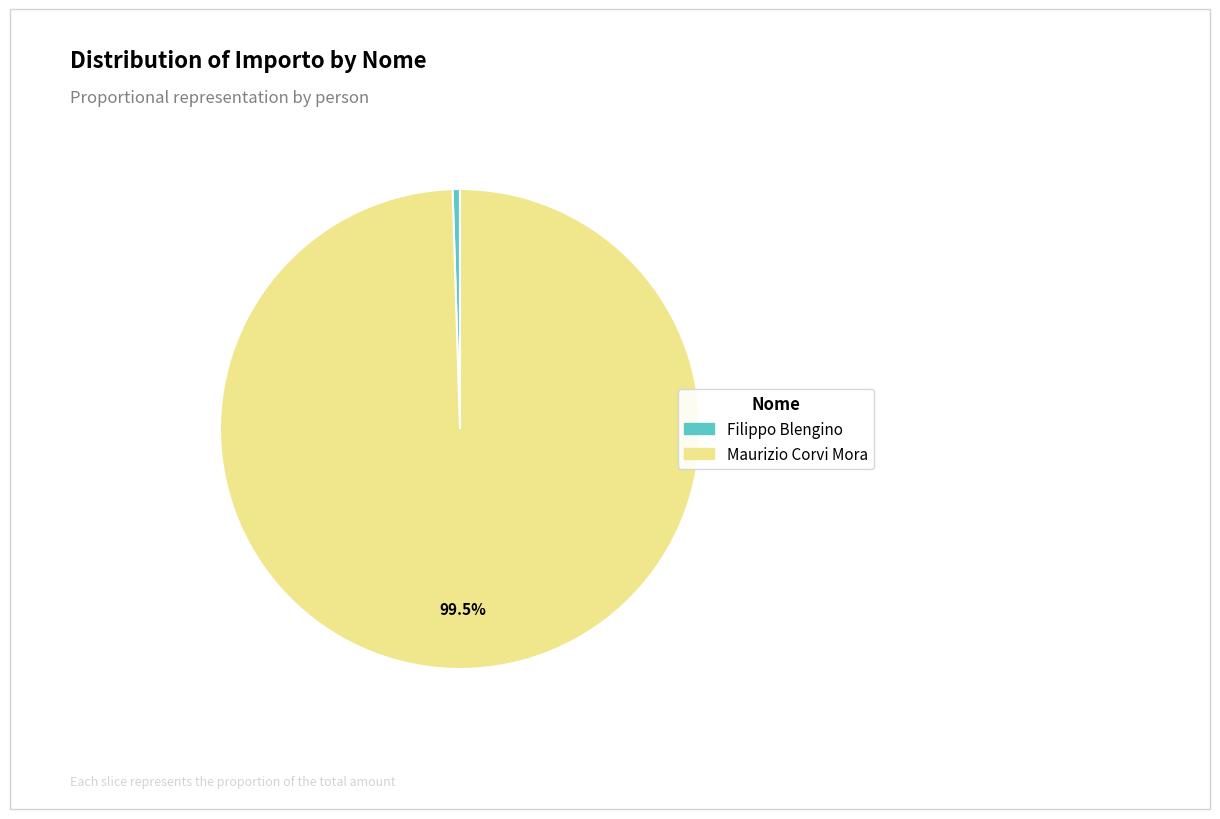

Do Maurizio Corvi Mora and Filippo Blengino together represent more than half of the pie?

Yes